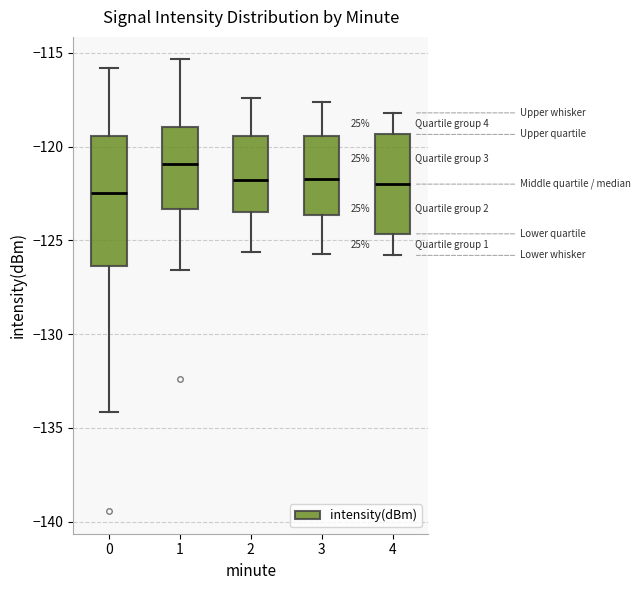

Which box has the highest median line?

1